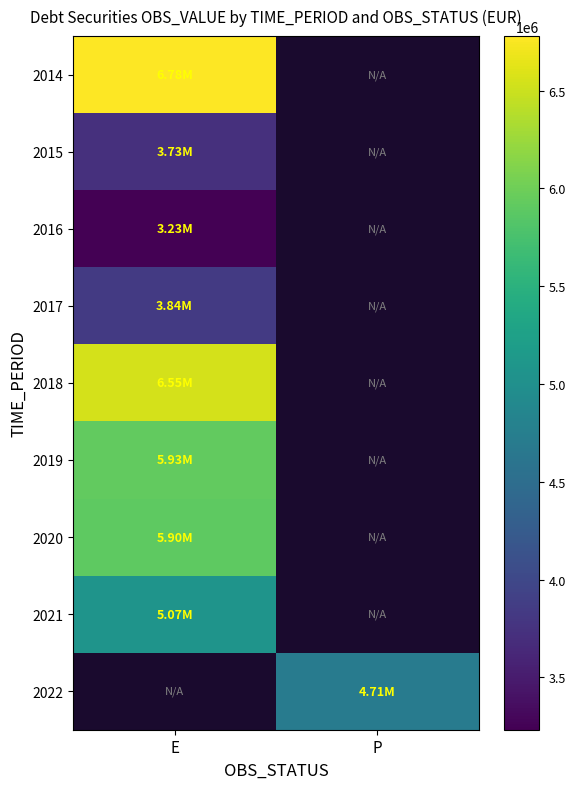

Is the value of 2019 at P greater than the value of 2015 at P?

No